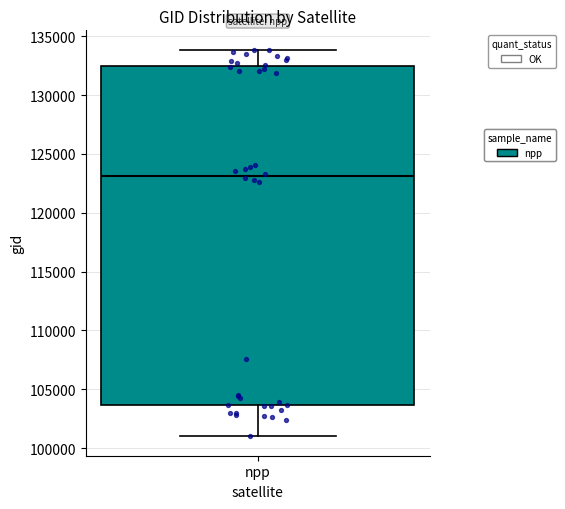

Where does the median line of the box for npp sit on the y-axis? The values are not printed on the chart, so give them approximately, as read against the axis.

123000